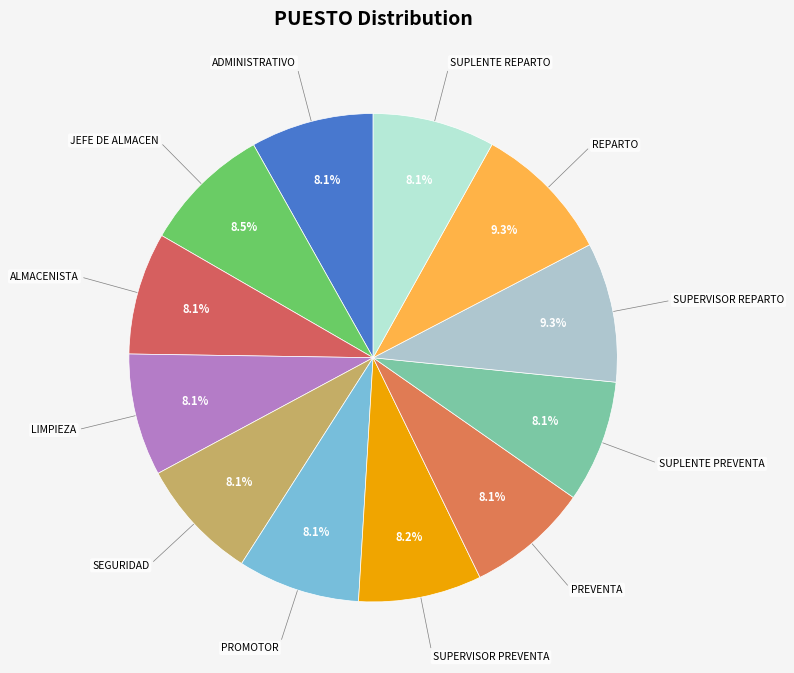

Is there a majority slice in this chart?

No